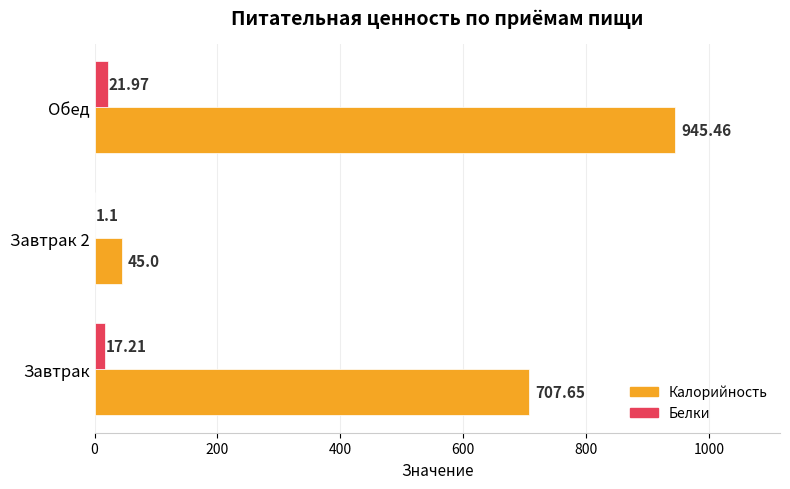

Which series has the largest total across all categories?

Калорийность